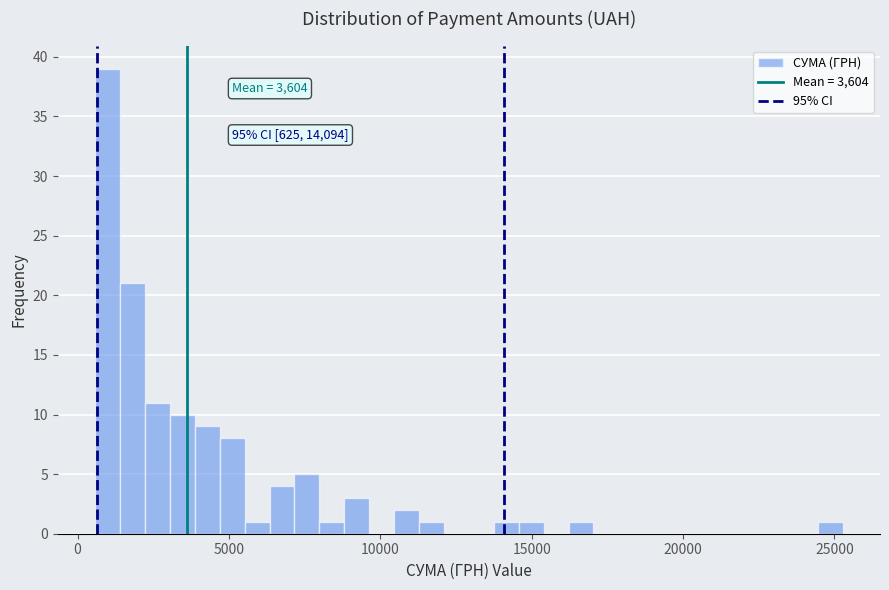

Read against the x-axis, roughly where is the centre of the tallest bar?

1000